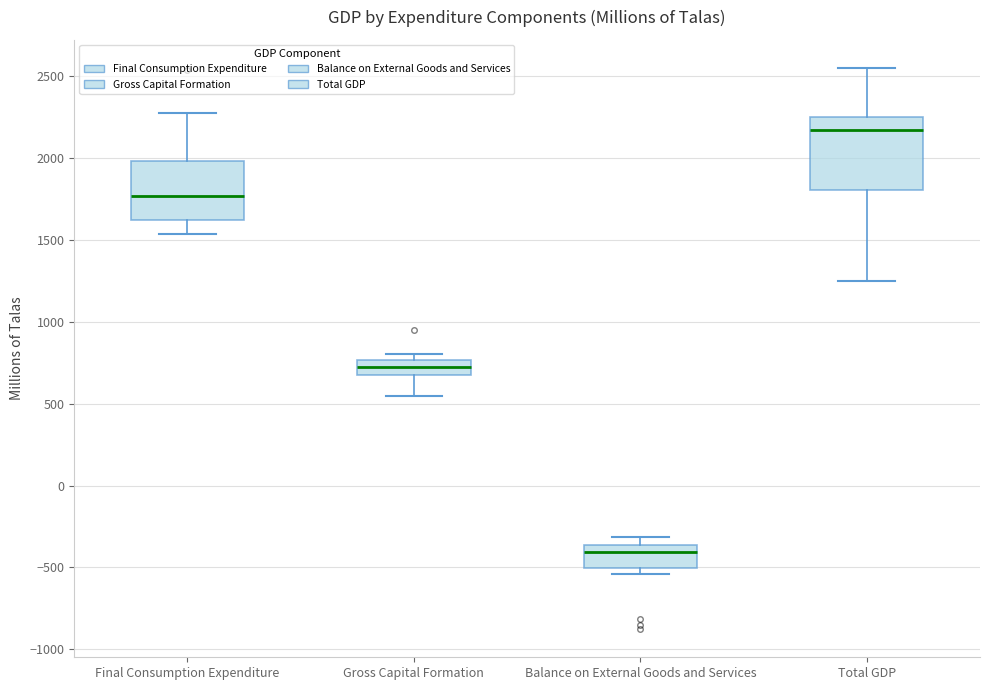

Which box is the tallest, from its lower edge to its upper edge?

Total GDP